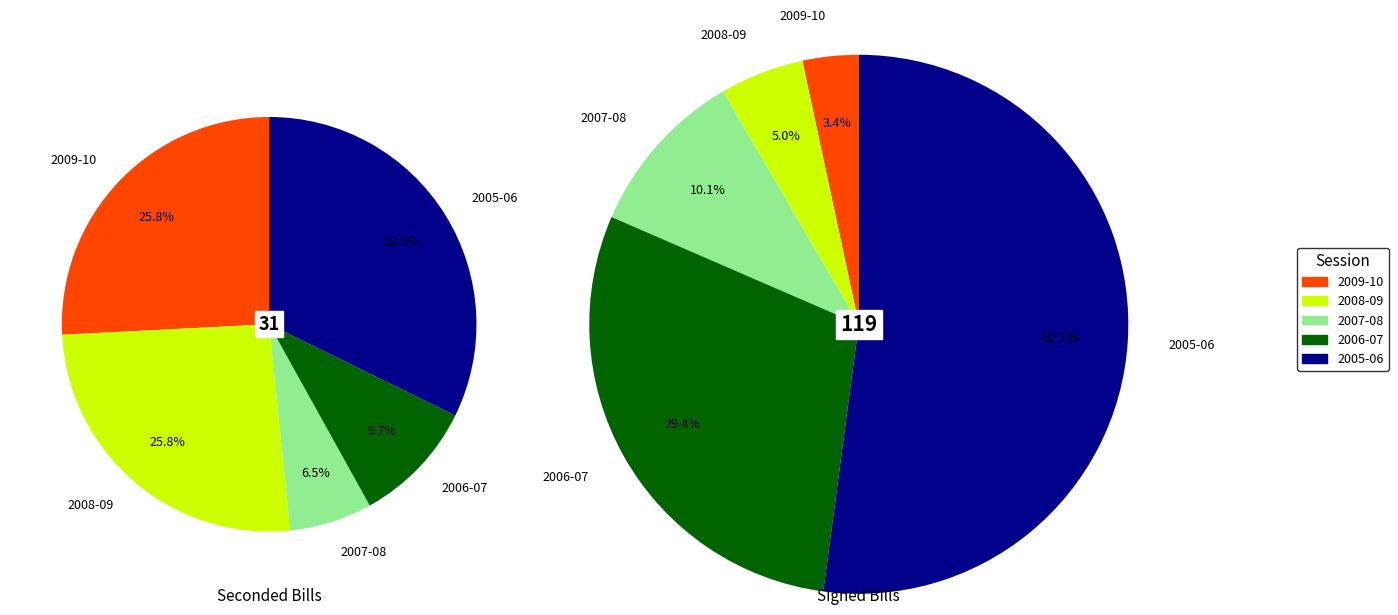

What is the total percentage of 4 and 3?

41.9%